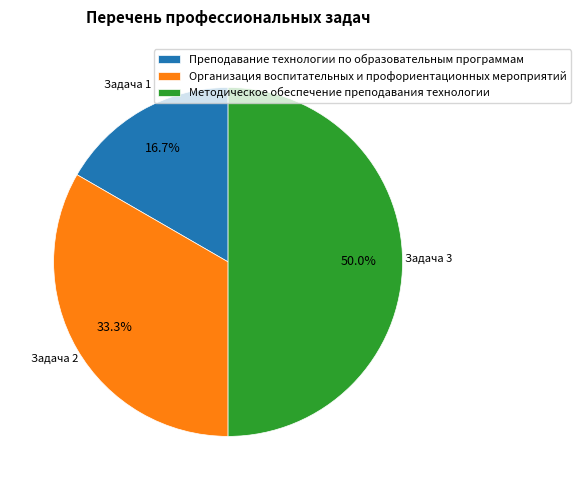

Which slice is the smallest?

Преподавание технологии по образовательным программам